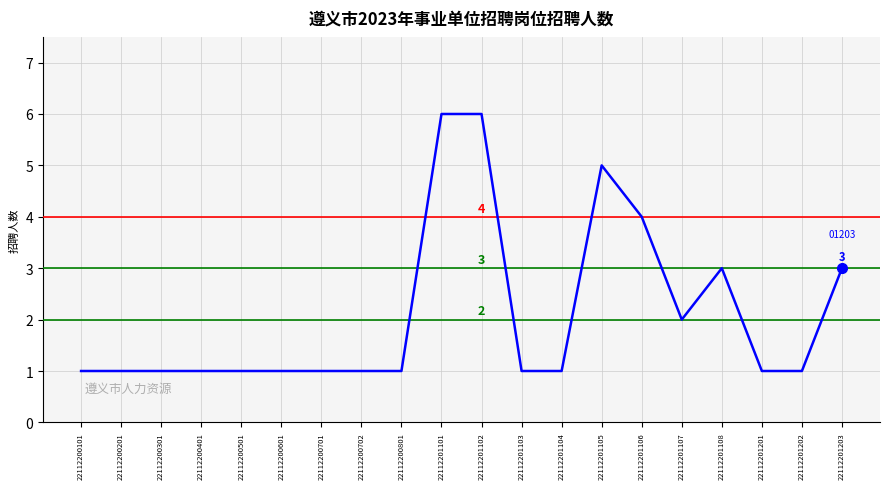

Reading left to right, what are all the values shown in this chart?

1	1	1	1	1	1	1	1	1	6	6	1	1	5	4	2	3	1	1	3